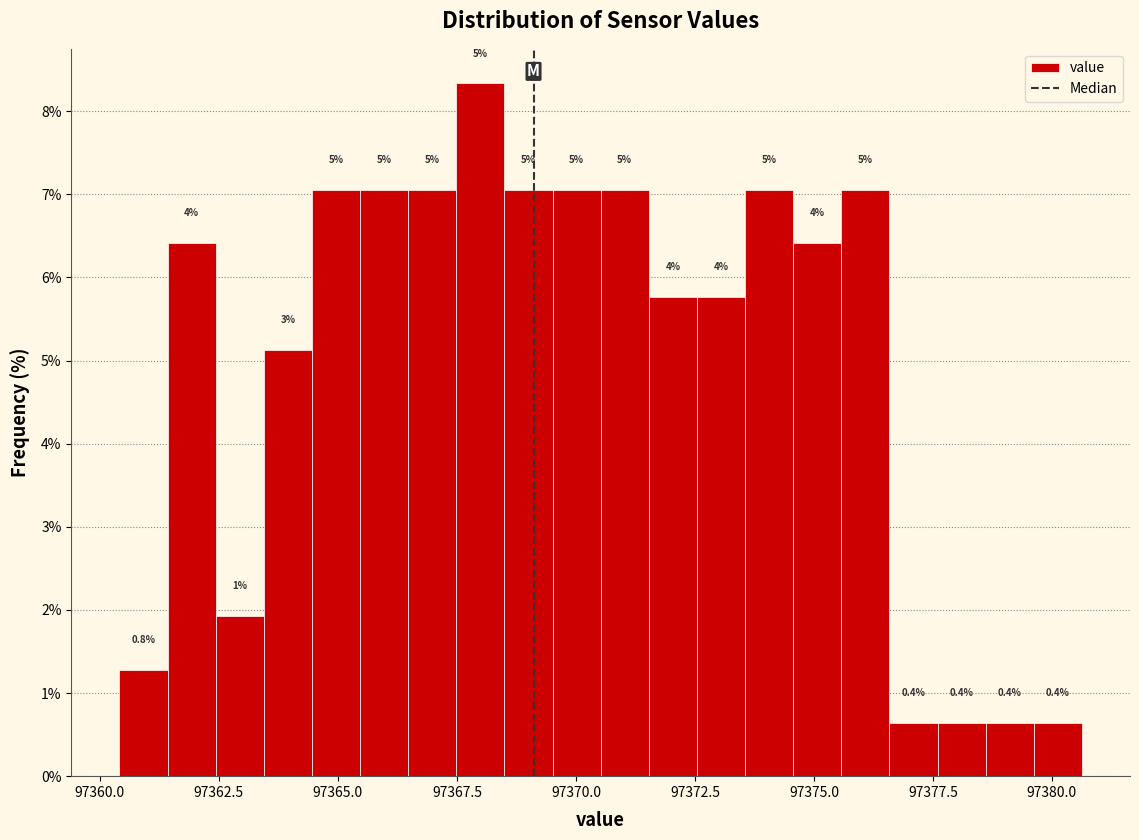

Read against the x-axis, roughly where is the centre of the tallest bar?

97368.0